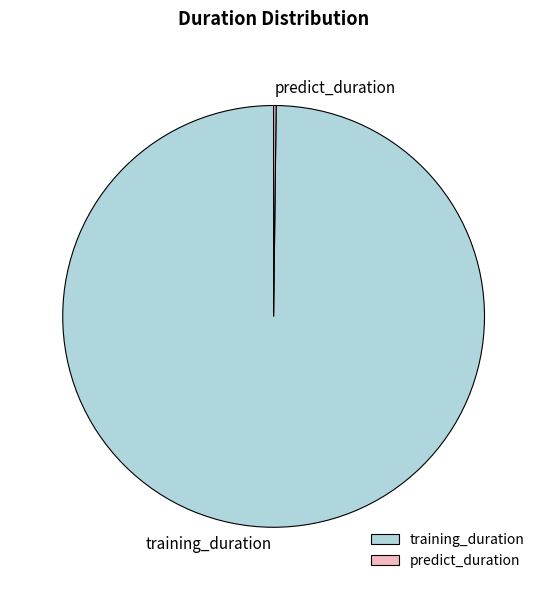

The training_duration slice represents 100% of the pie. True or false?

True